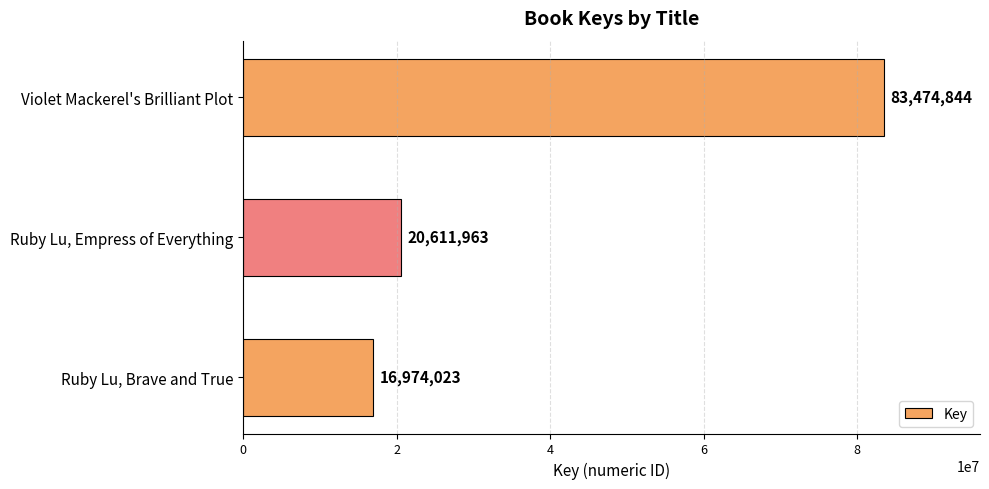

List the labels in order of value, largest first.

Violet Mackerel's Brilliant Plot, Ruby Lu, Empress of Everything, Ruby Lu, Brave and True